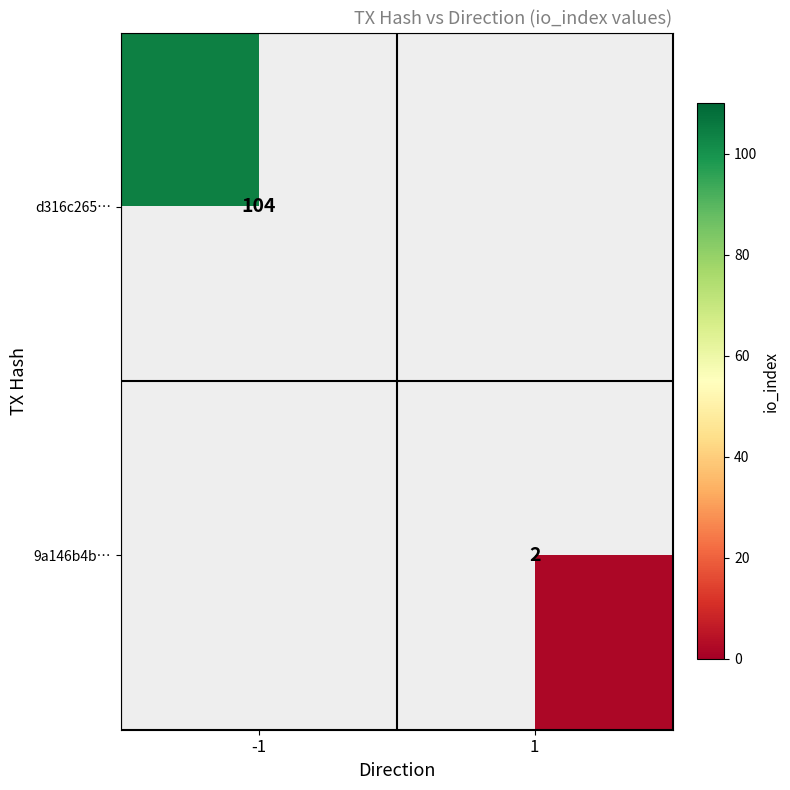

Is it true that d316c265… equals 104 at -1?

True